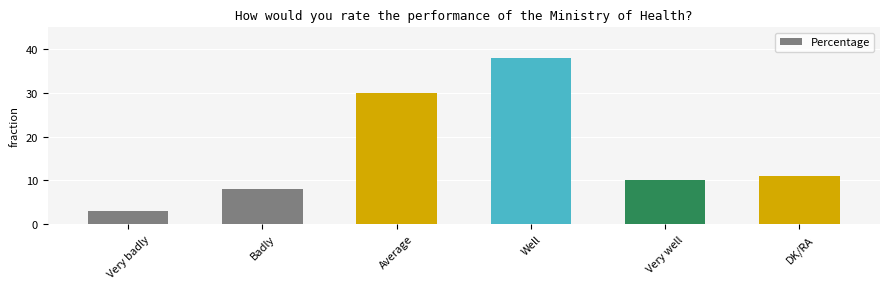

At which category does the chart reach its minimum across all series?

Very badly